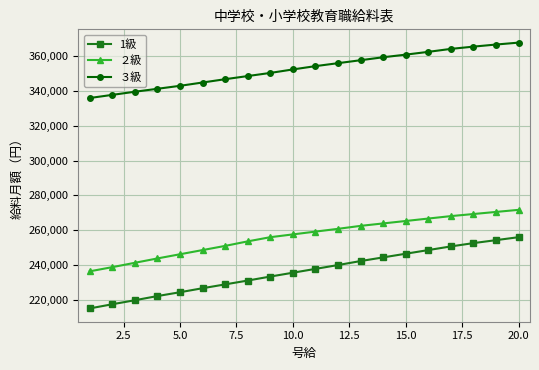

What is the difference between the second highest and minimum values in the 1級 series?

39200